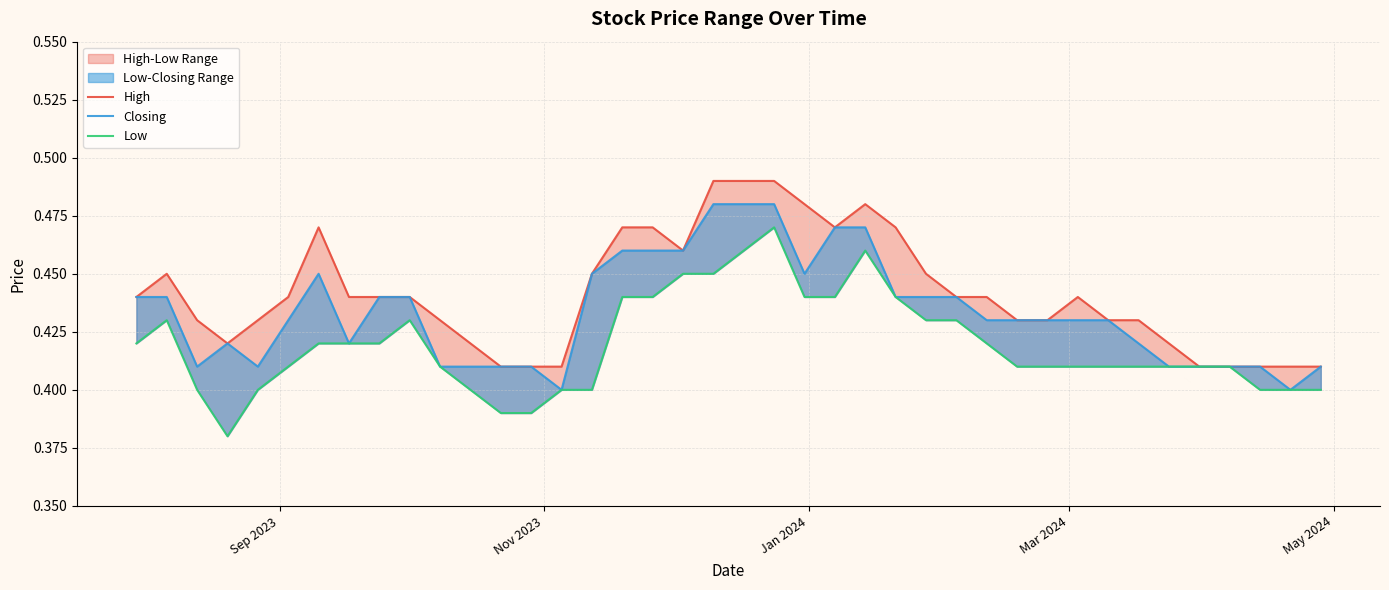

Rank the series by their average value, from lowest to highest.

Low, Closing, High